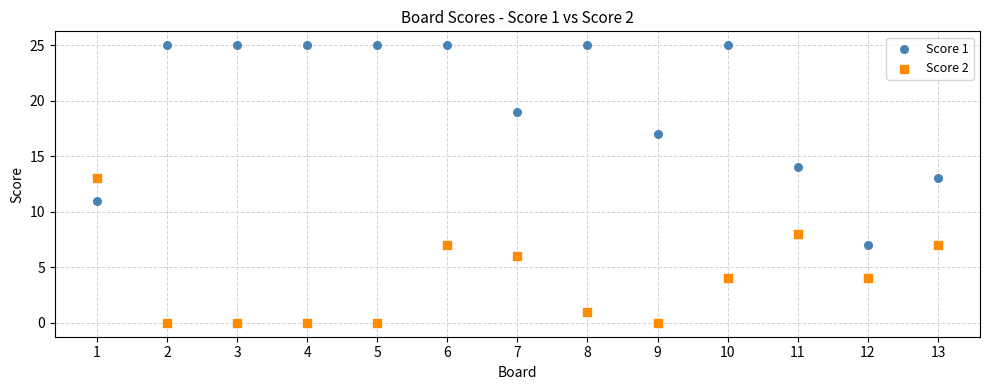

Which series contains the lowest Y value?

Score 2